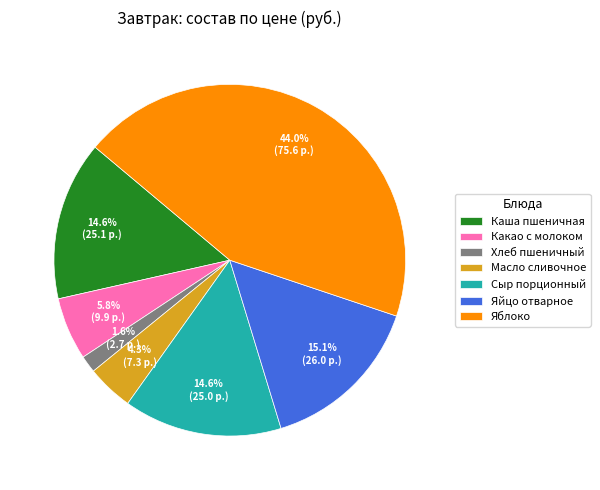

Which slice is the largest?

Яблоко